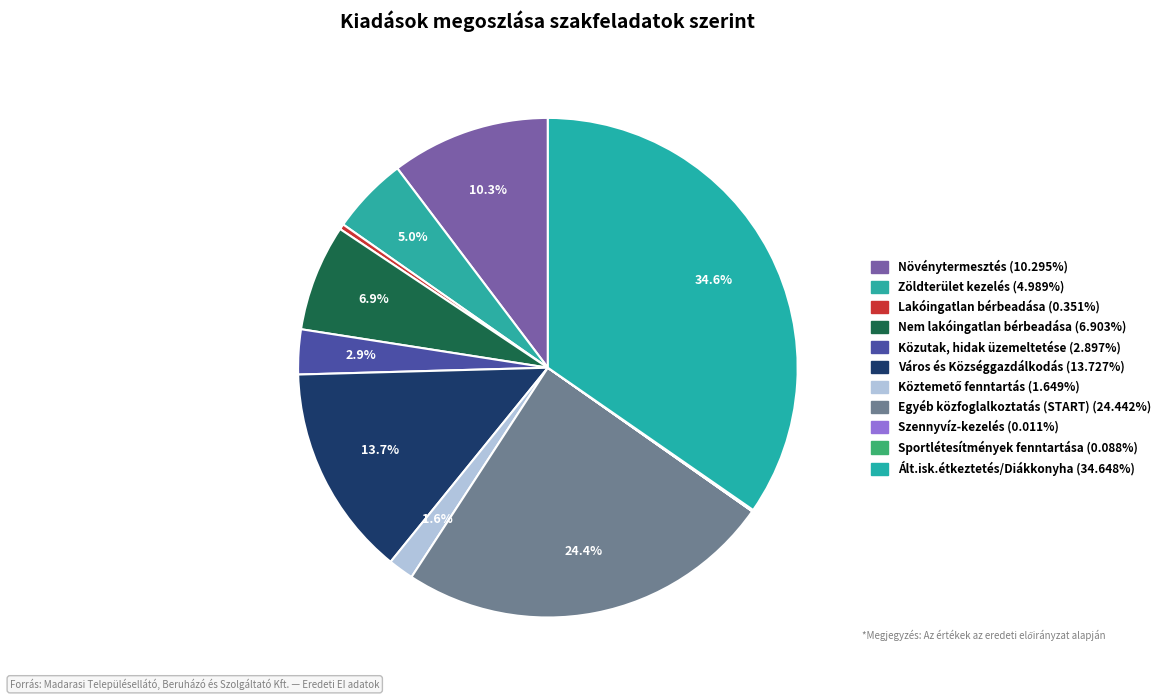

What is the total percentage of Sportlétesítmények fenntartása and Ált.isk.étkeztetés/Diákkonyha?

34.7%